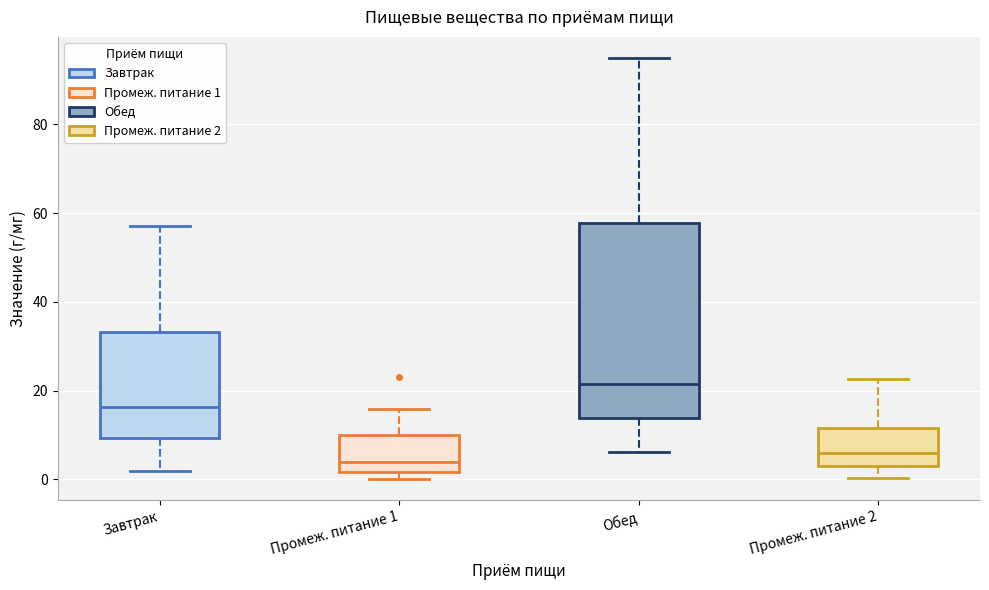

Reading left to right, transcribe this box plot: for each box, give where its median line is, the range the box spans, and where its two whiskers end, as read against the y-axis. The values are not printed on the chart, so give them approximately, as read against the axis.

Завтрак: median 16, box 10 to 34, whiskers 2 to 58
Промеж. питание 1: median 4, box 2 to 10, whiskers 0 to 16
Обед: median 22, box 14 to 58, whiskers 6 to 94
Промеж. питание 2: median 6, box 4 to 12, whiskers 0 to 22